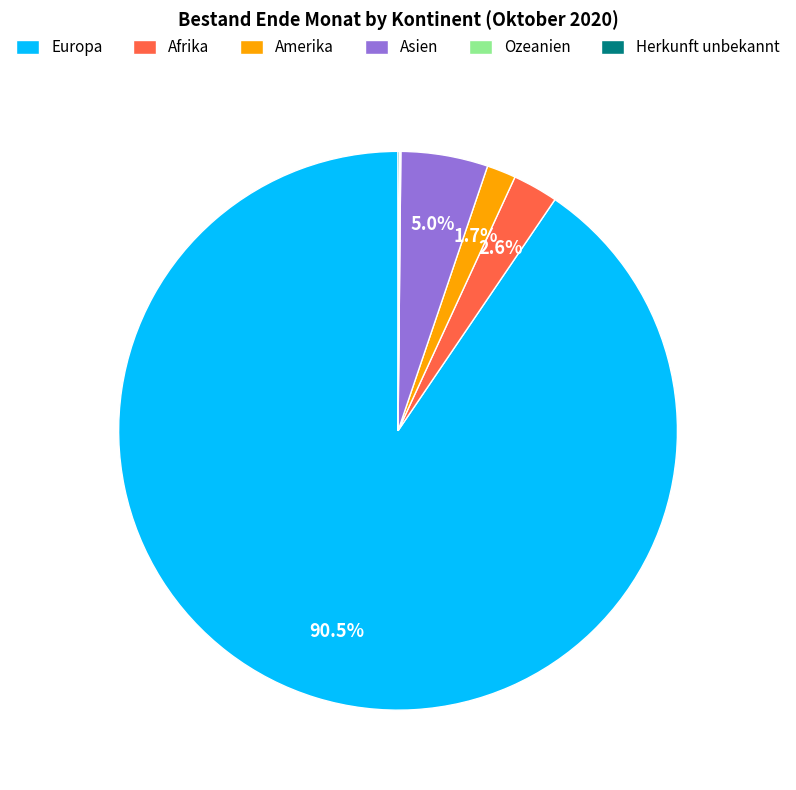

Is it true that Afrika is 10% of the pie?

False